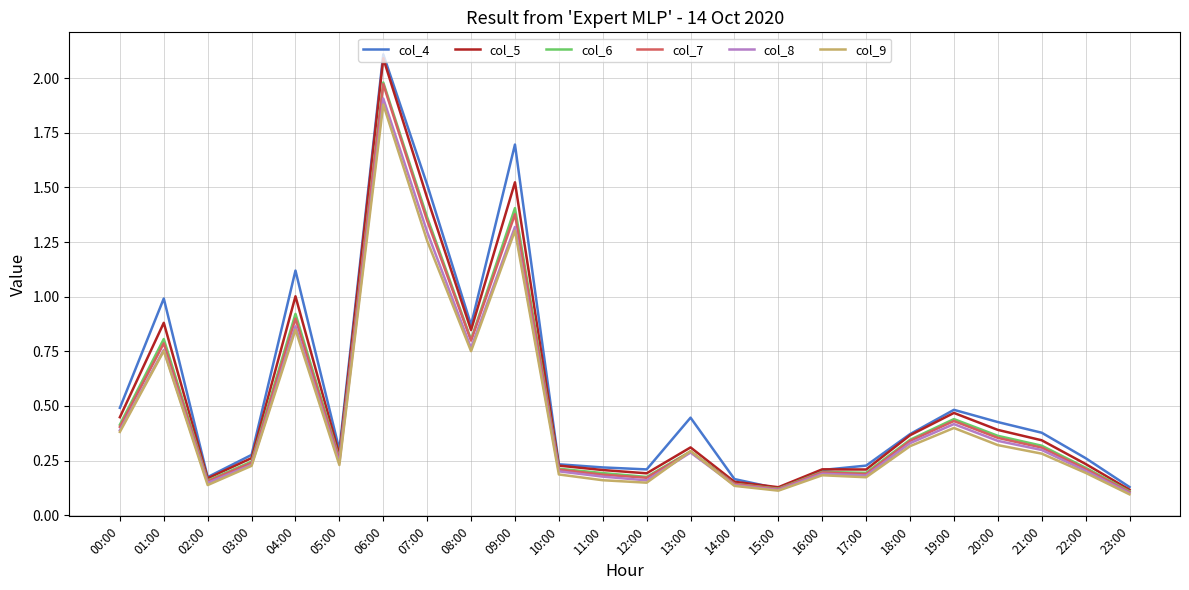

Is the value of col_4 at 13:00 greater than the value of col_6 at 08:00?

No